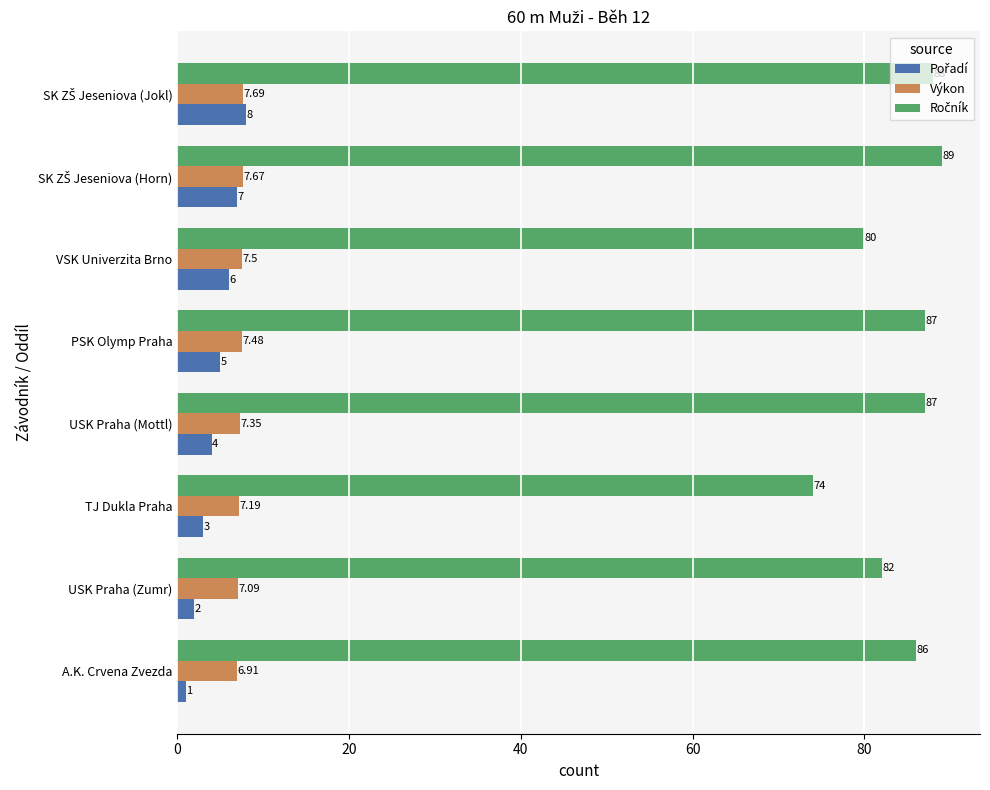

What is the spread (max minus min) of values at VSK Univerzita Brno?

74.0